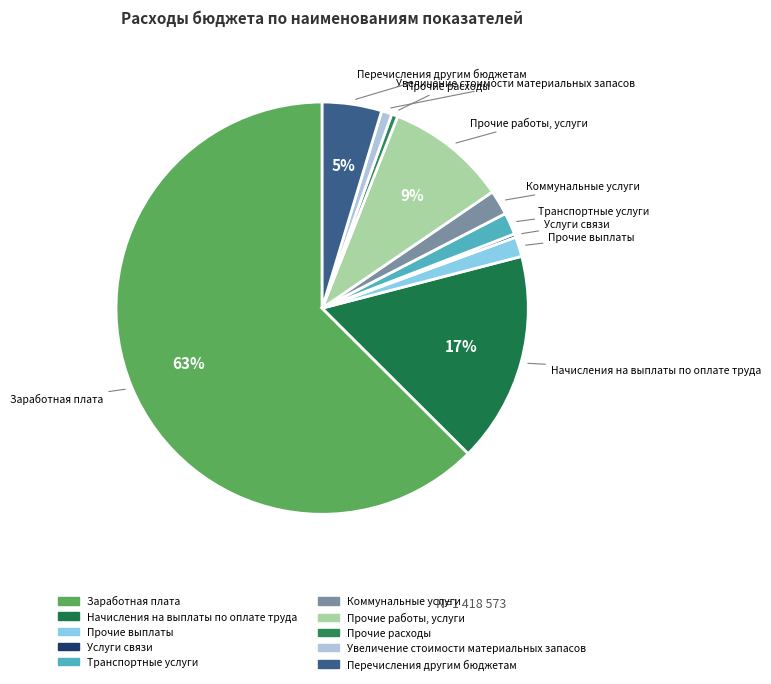

Do Начисления на выплаты по оплате труда and Прочие работы, услуги together represent more than half of the pie?

No